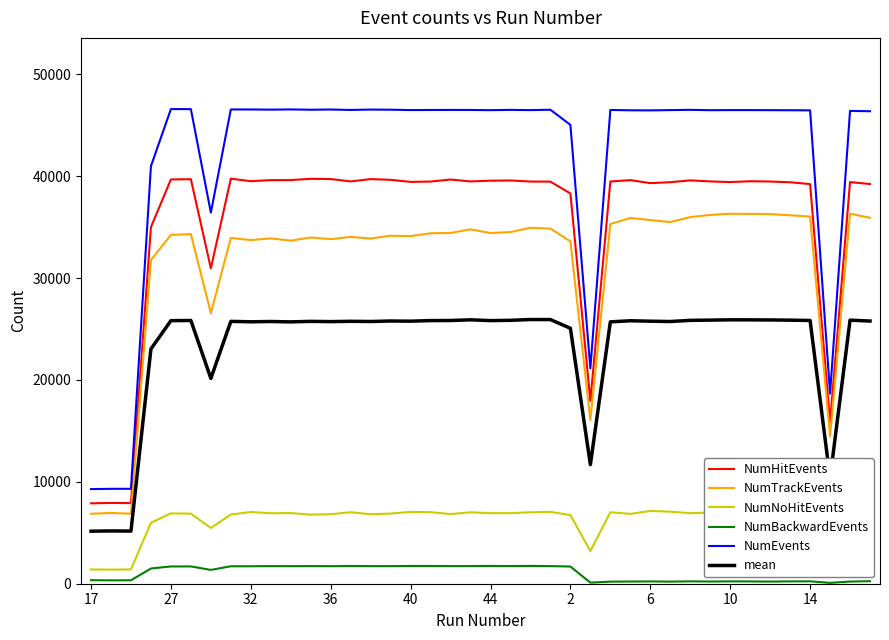

In NumBackwardEvents, how many points are higher than both neighbors (excluding endpoints)?

11